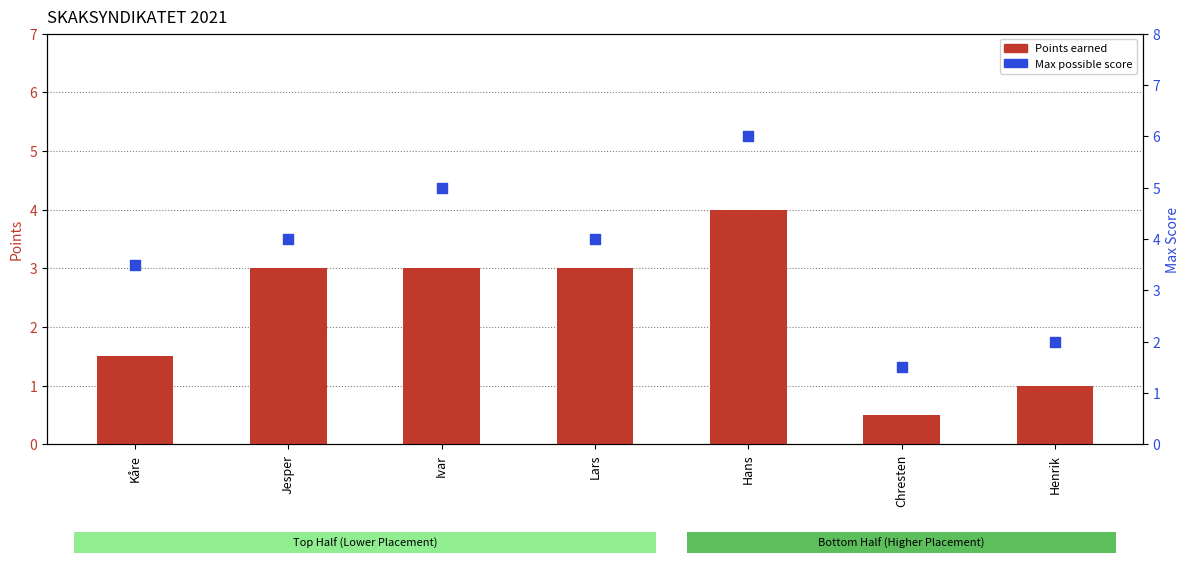

Is the value of Max Score at Henrik greater than the value of Points at Hans?

No